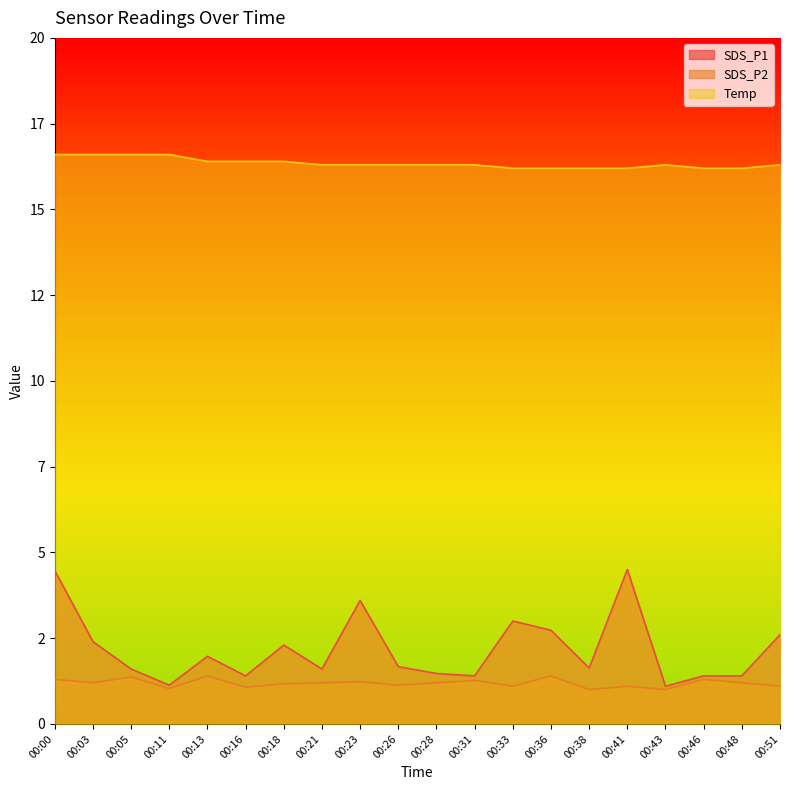

The value of SDS_P1 at 00:21 is 2.9. True or false?

False